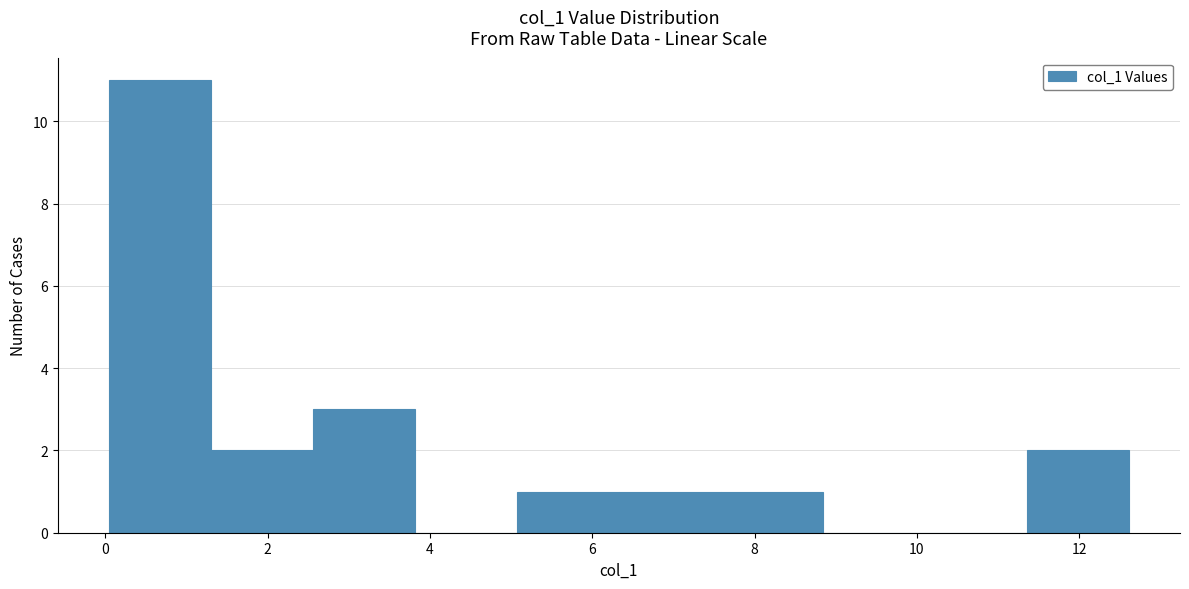

Reading left to right, transcribe this chart: for each bar, give the range it covers on the x-axis and its height. Neither the bar edges nor the heights are printed on the chart, so give them approximately, as read against the axes.

0.0 to 1.4: 11
1.4 to 2.6: 2
2.6 to 3.8: 3
3.8 to 5.0: 0
5.0 to 6.4: 1
6.4 to 7.6: 1
7.6 to 8.8: 1
8.8 to 10.0: 0
10.0 to 11.4: 0
11.4 to 12.6: 2